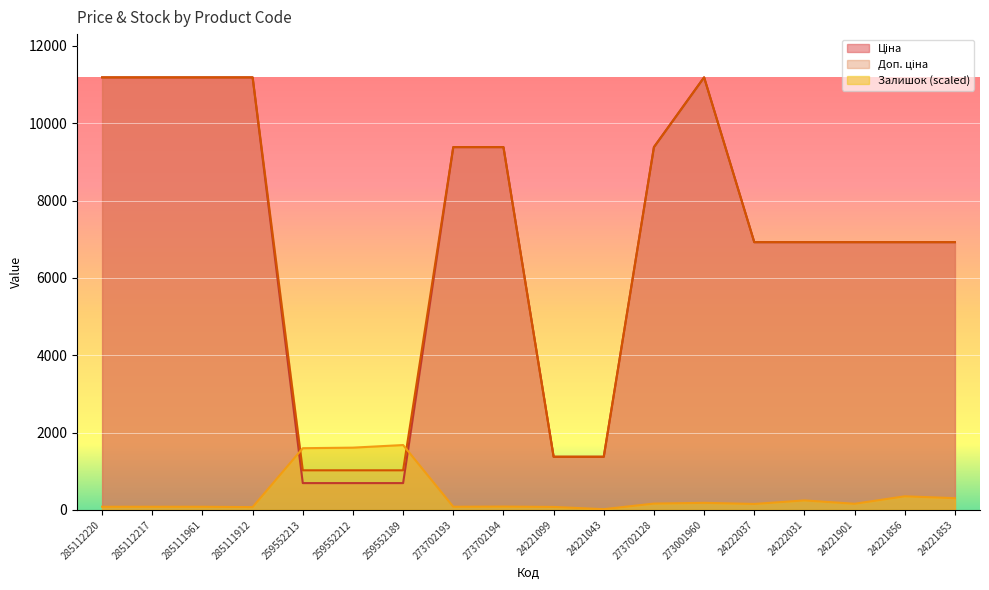

The value of Доп. ціна at 273702194 is 9384.0. True or false?

True